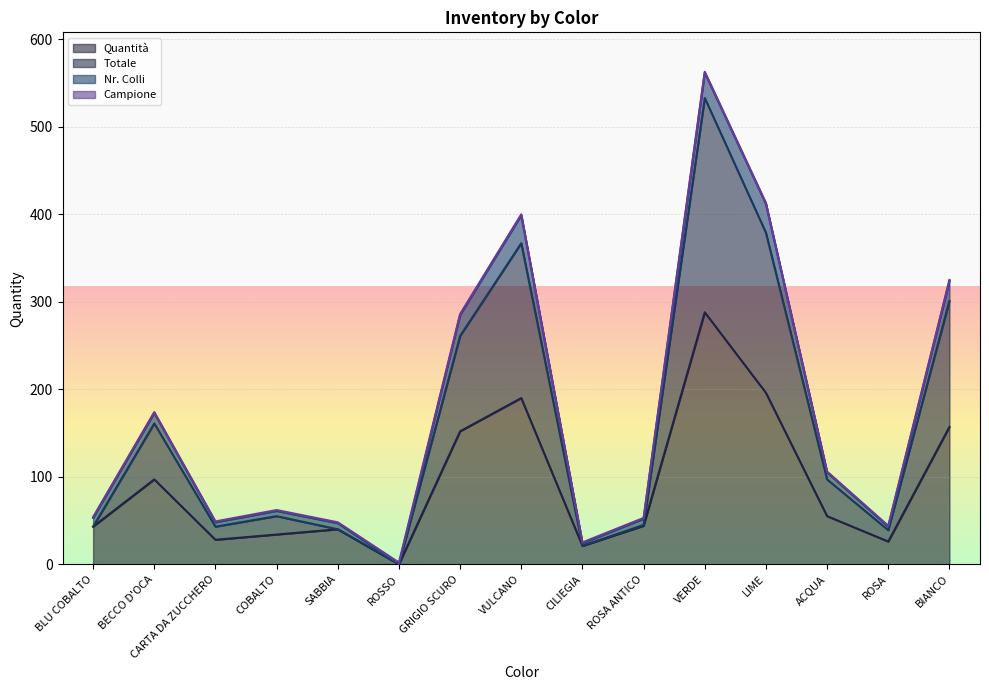

At how many categories does at least one series exceed 74?

7